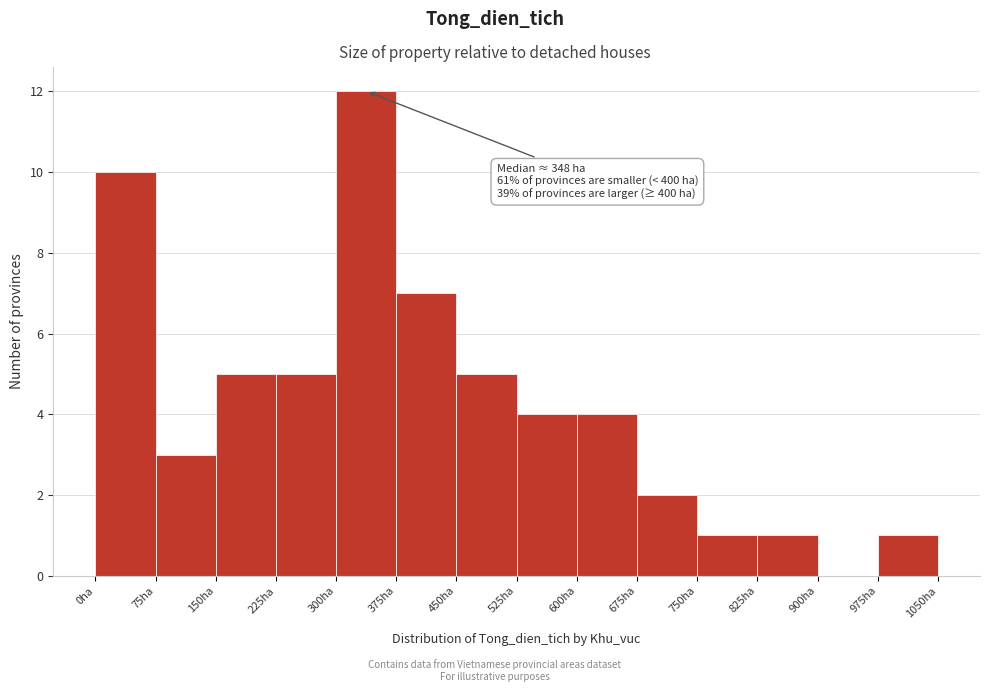

Over which range of the x-axis is the bar tallest?

300 to 375